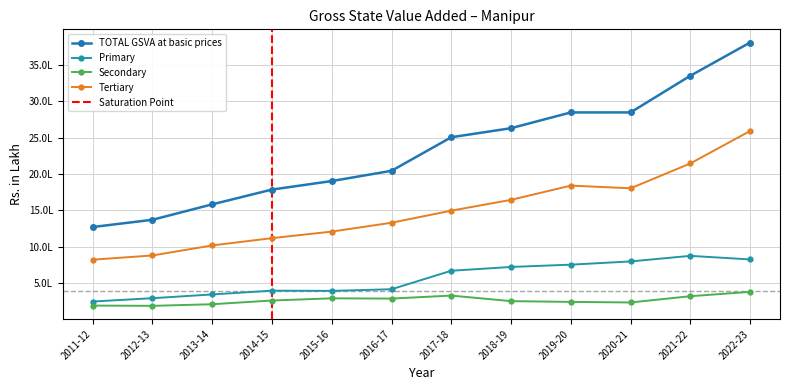

Reading left to right, what are all the values shown in this chart?

Primary: 2011-12=251622.6	2012-13=297164.8	2013-14=348747.7	2014-15=400433.0	2015-16=397568.0	2016-17=419897.0	2017-18=673554.0	2018-19=725622.0	2019-20=756921.0	2020-21=801394.0	2021-22=877910.0	2022-23=828493.0
Secondary: 2011-12=195978.0	2012-13=192264.0	2013-14=214425.0	2014-15=265611.0	2015-16=295353.0	2016-17=292065.0	2017-18=333069.0	2018-19=256950.0	2019-20=246441.0	2020-21=238828.0	2021-22=324462.0	2022-23=384342.0
Tertiary: 2011-12=825311.0	2012-13=883040.0	2013-14=1020775.0	2014-15=1120586.0	2015-16=1210397.0	2016-17=1331872.0	2017-18=1497350.0	2018-19=1645662.0	2019-20=1840776.0	2020-21=1804293.0	2021-22=2144699.0	2022-23=2590151.0
TOTAL GSVA at basic prices: 2011-12=1272911.6	2012-13=1372468.8	2013-14=1583947.7	2014-15=1786630.0	2015-16=1903318.0	2016-17=2043834.0	2017-18=2503973.0	2018-19=2628234.0	2019-20=2844138.0	2020-21=2844515.0	2021-22=3347071.0	2022-23=3802986.0